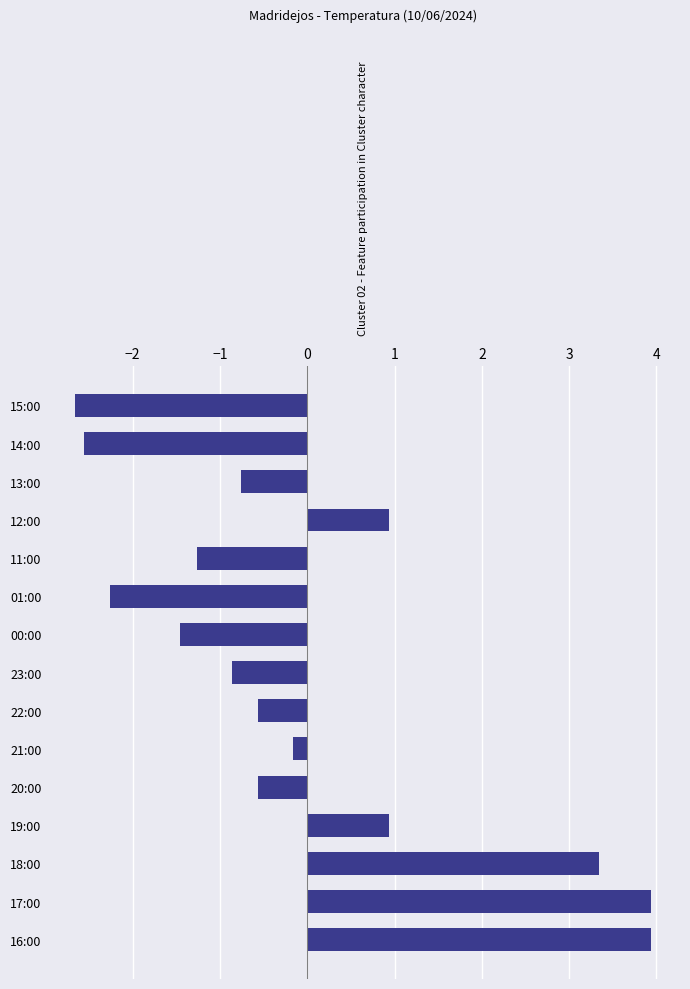

What position from the top is 16:00?

15